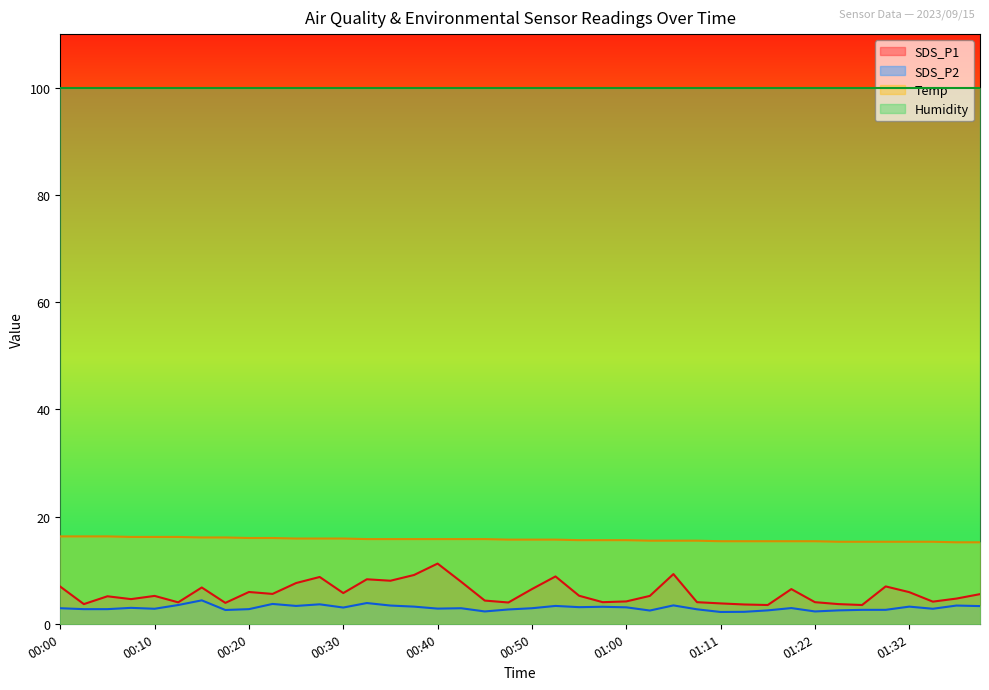

Which category has the lowest value in the SDS_P2 series?

01:11